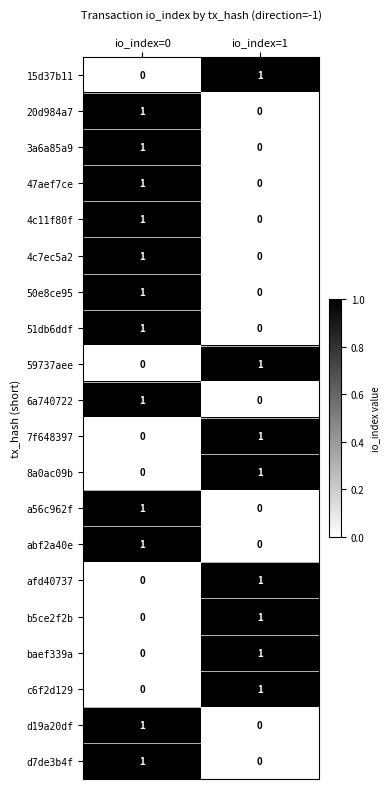

At which label is abf2a40e closest to 0?

io_index=1